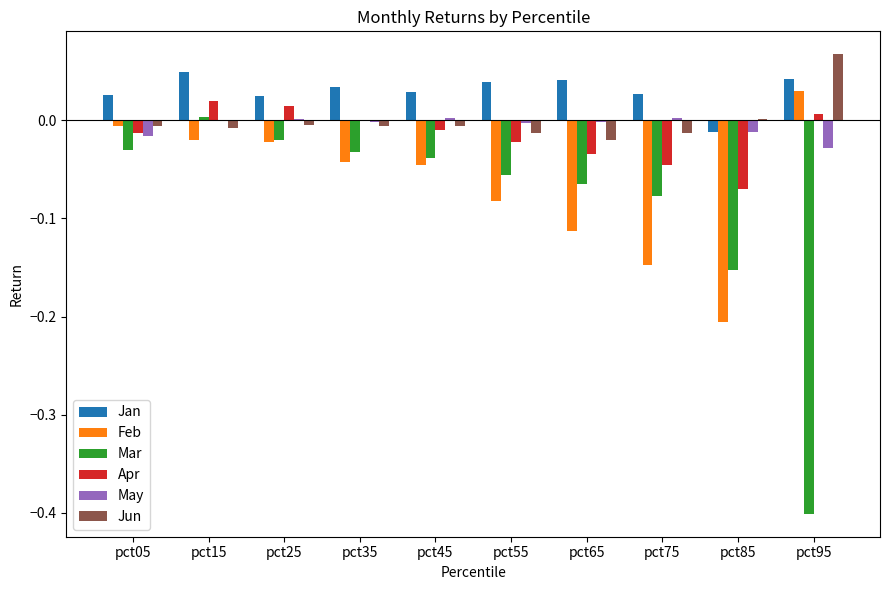

Is it true that Mar equals -0.0 at pct45?

True